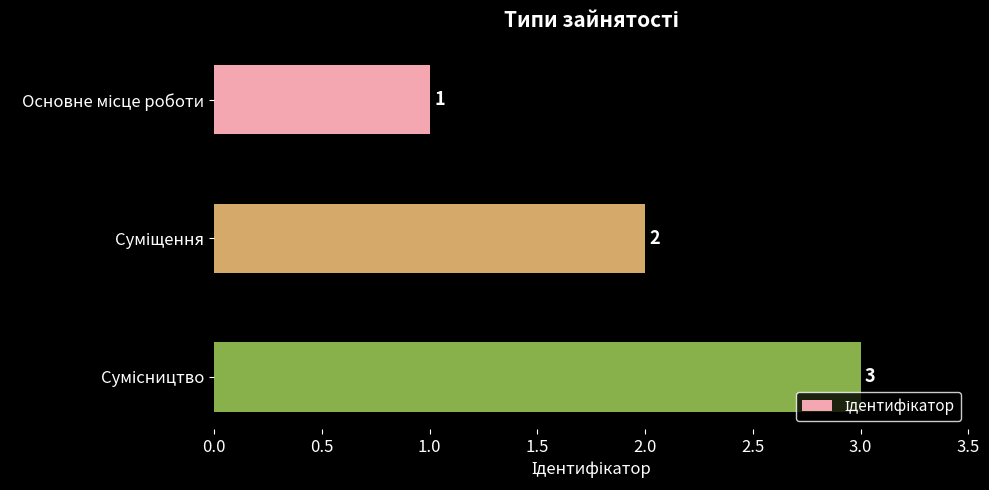

Count the values in the range 1 to 3.

3